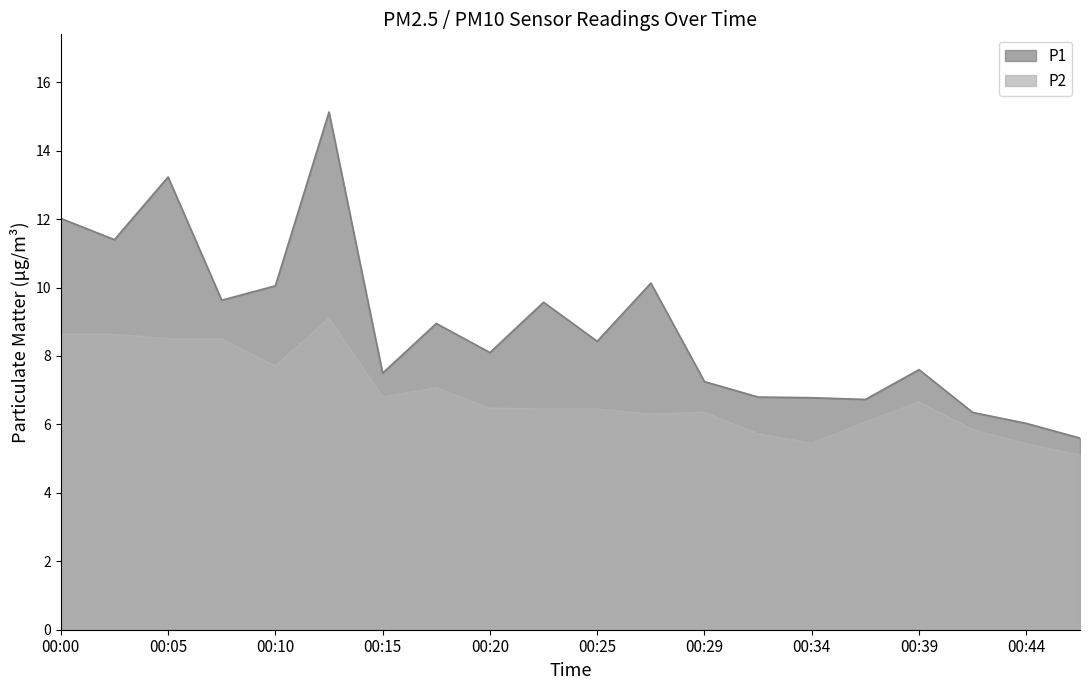

List the series in order of their overall mean, highest first.

P1, P2